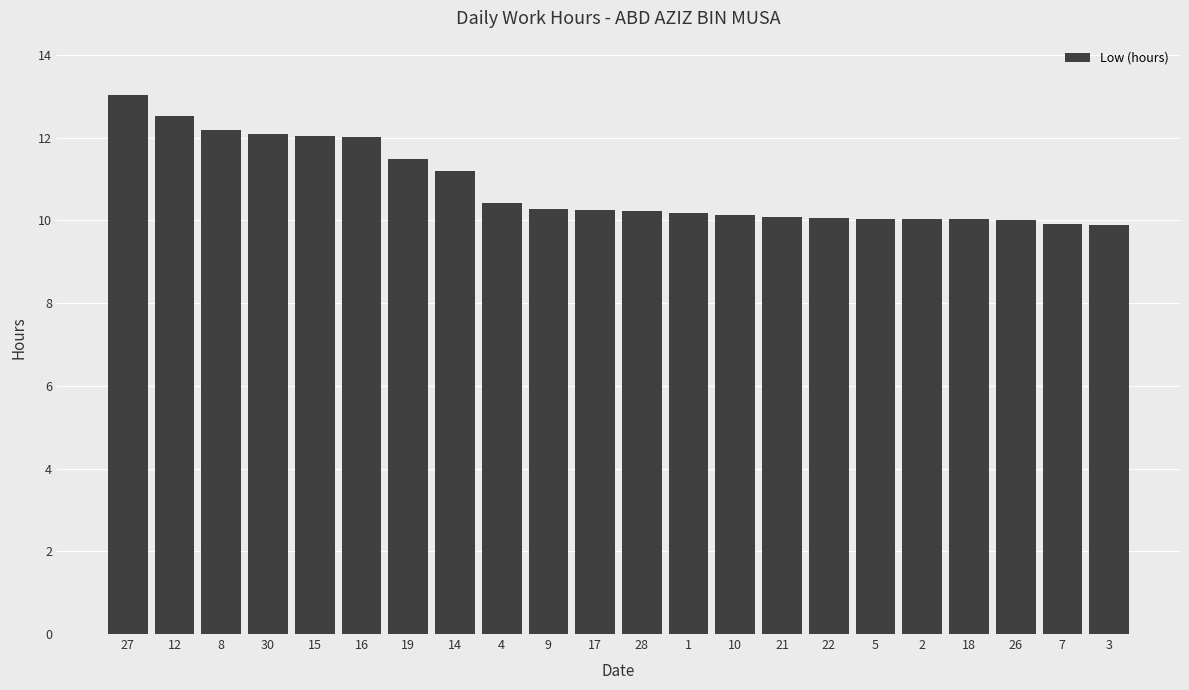

The chart shows a value of 19.0 at 14. True or false?

False